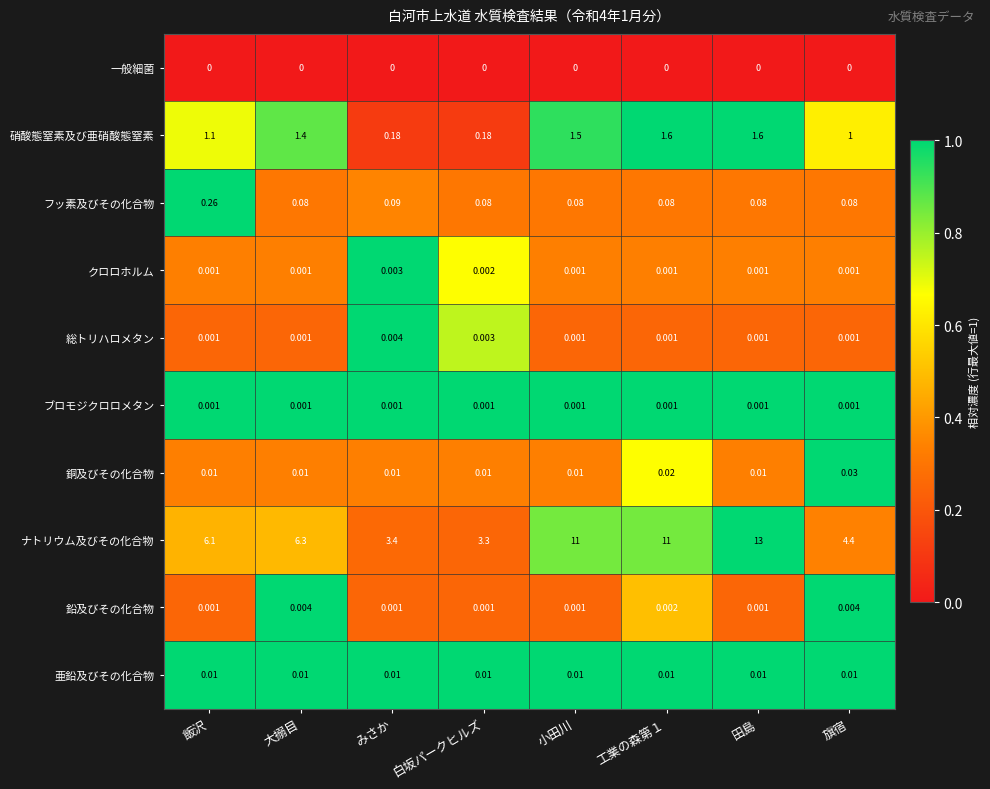

At which label does ナトリウム及びその化合物 reach its peak?

田島